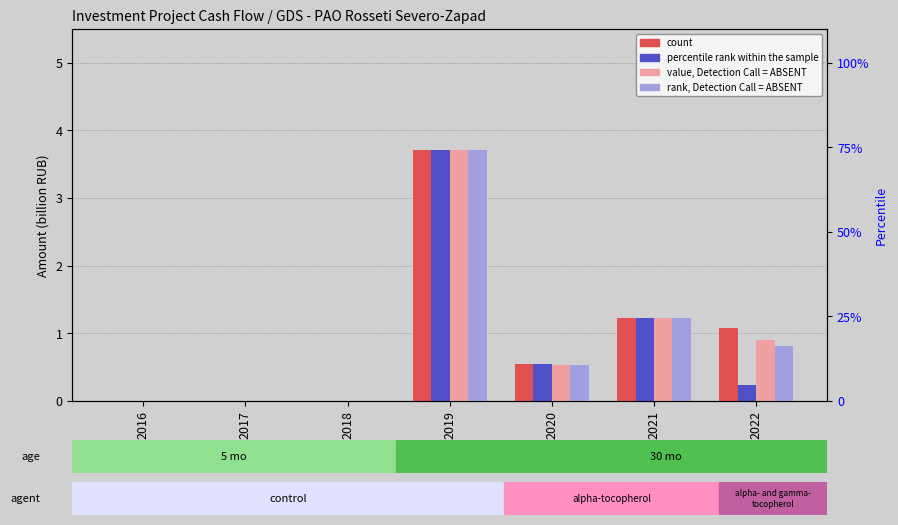

List the labels in order of rank, Detection Call = ABSENT value, smallest first.

2016, 2017, 2018, 2020, 2022, 2021, 2019